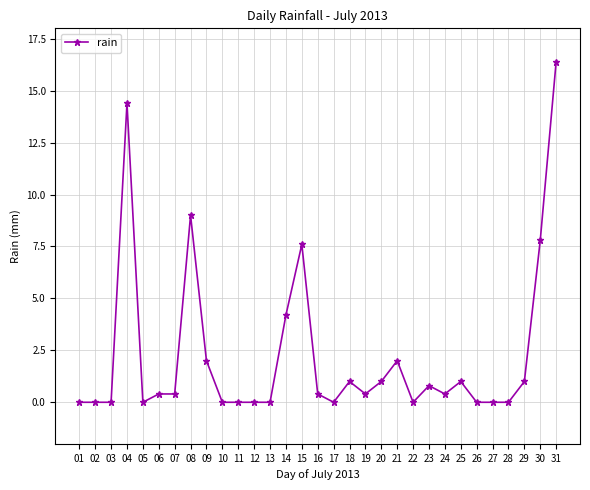

What is the difference between the second highest and minimum values?

14.4